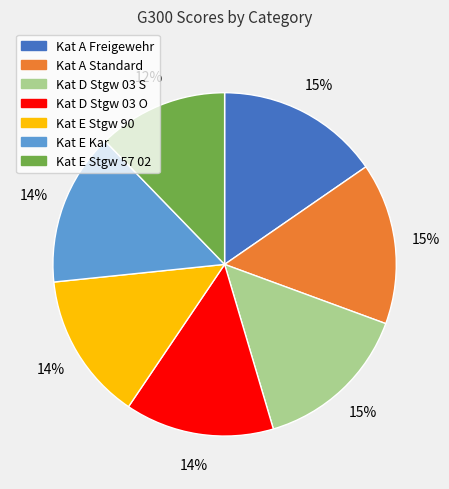

Is there a majority slice in this chart?

No